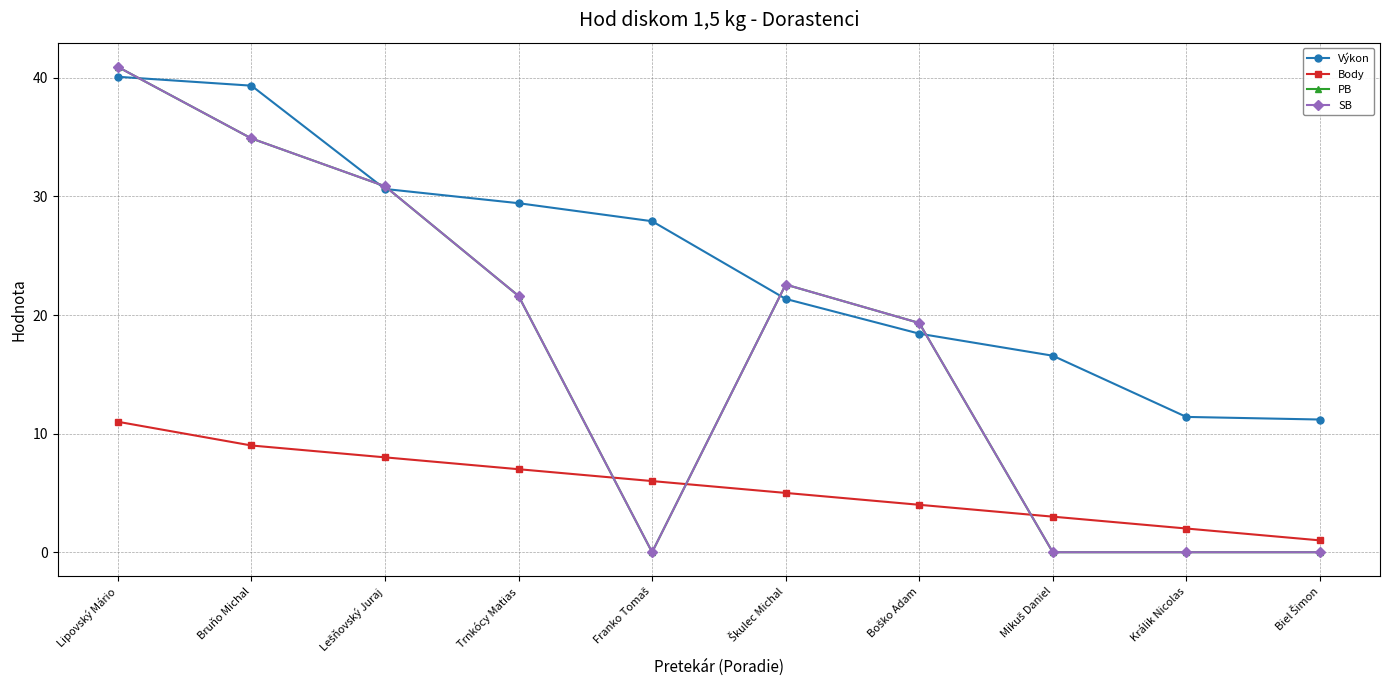

Does the chart have visible grid lines?

Yes